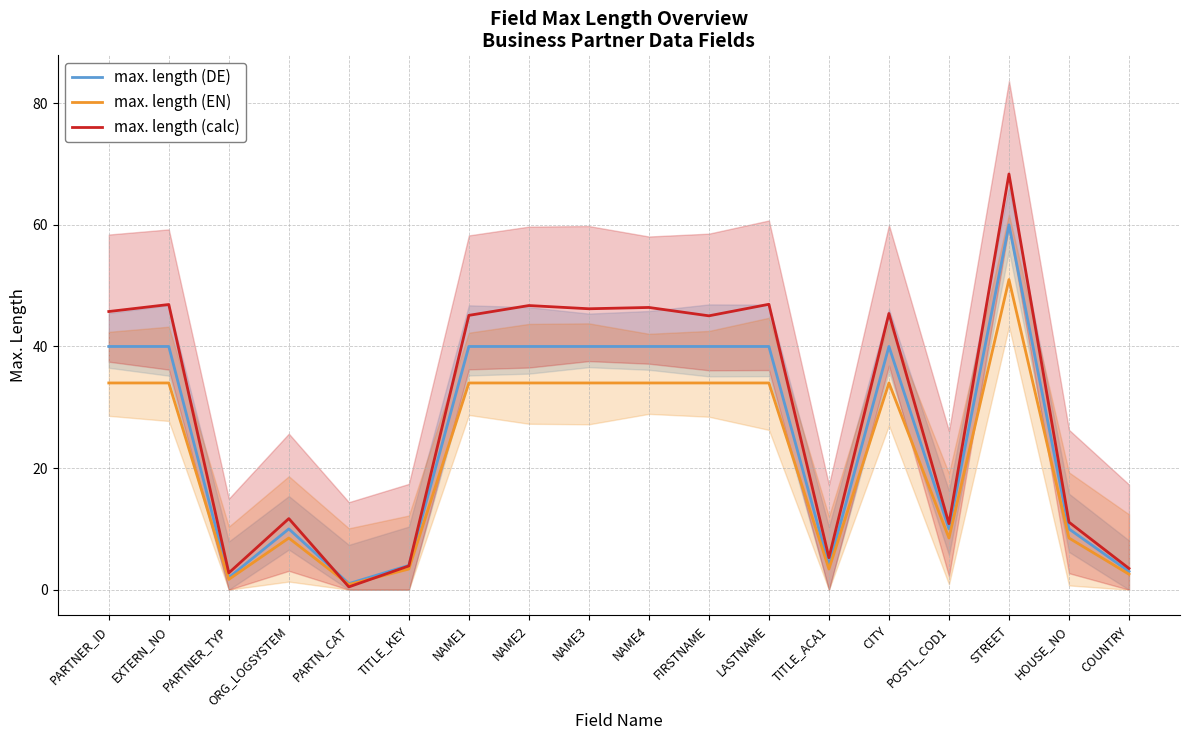

List the series in order of their peak value, highest first.

max. length (calc), max. length (DE), max. length (EN)